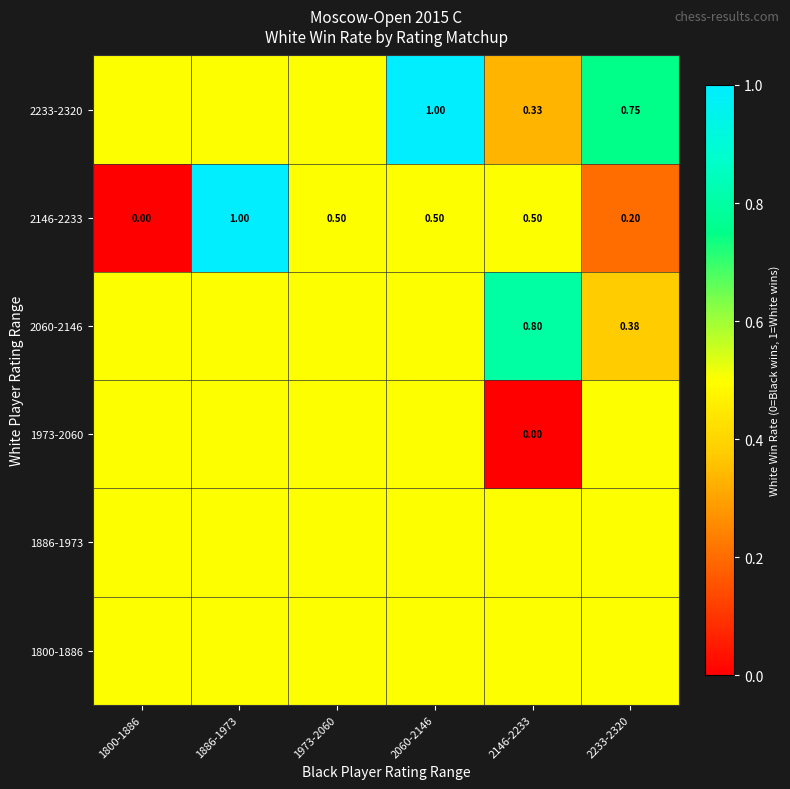

Read the 1800-1886 value at 1800-1886.

0.5